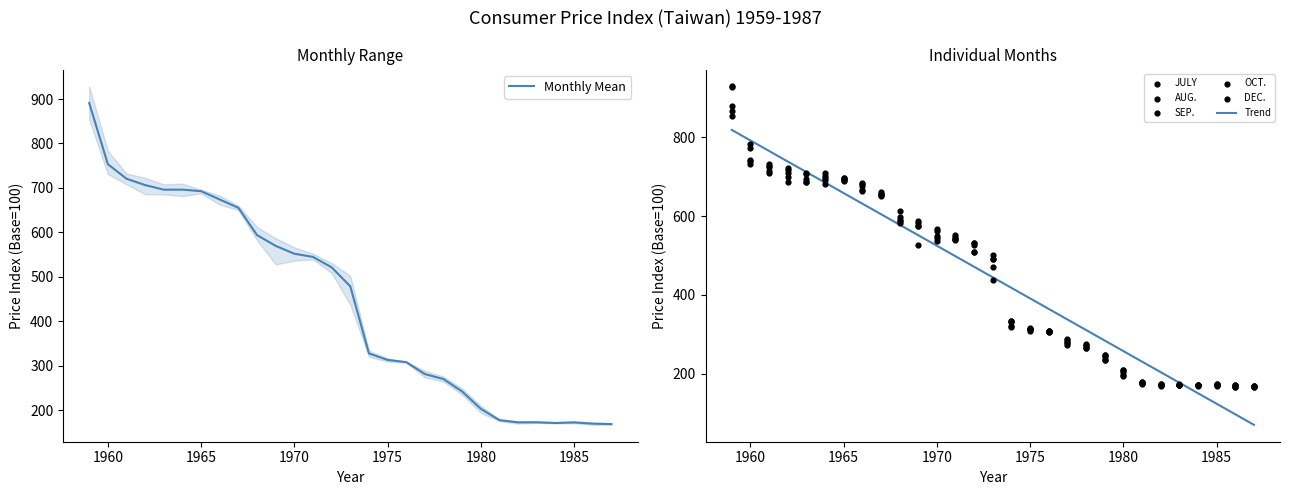

Which series contains the highest Y value?

DEC.